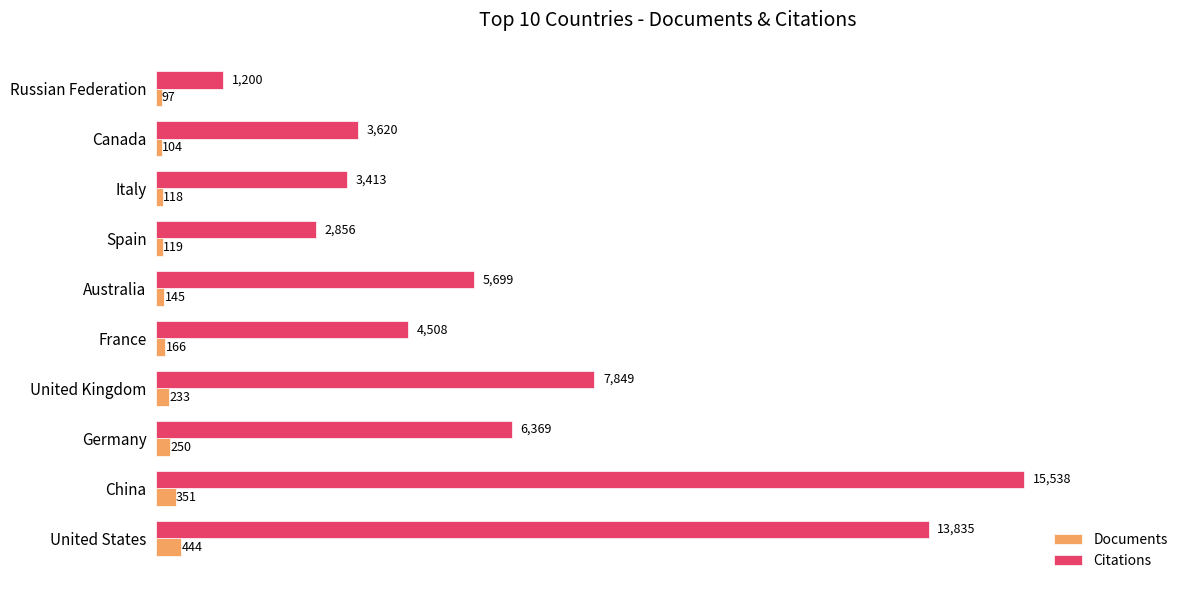

Which category has the lowest value in the Documents series?

Russian Federation